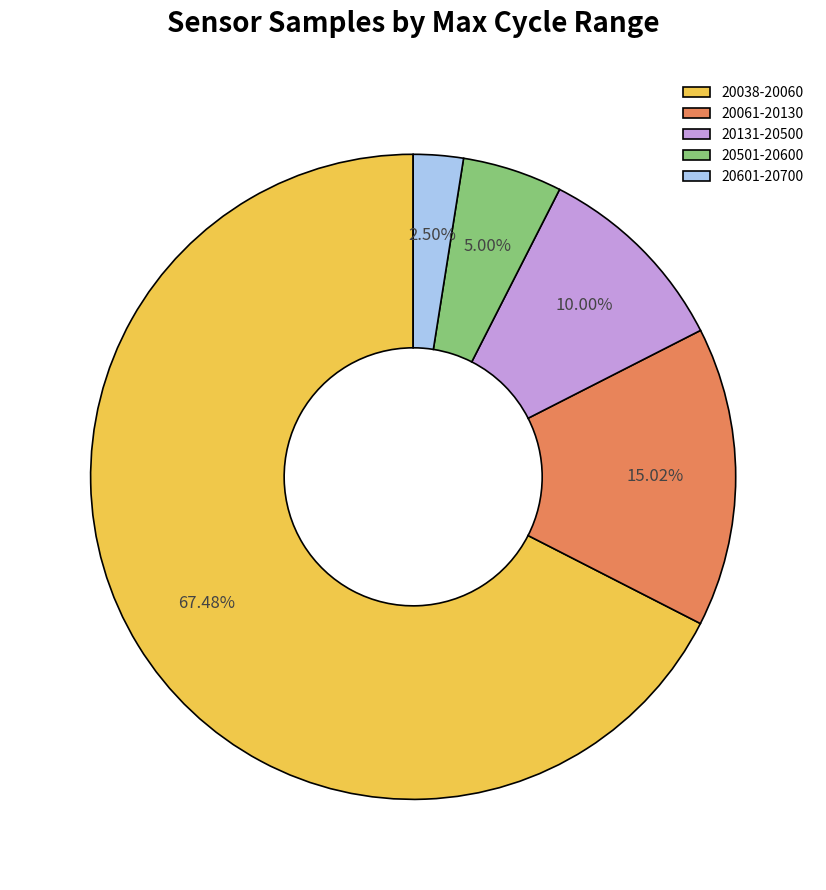

Which has a higher value, 20038-20060 or 20131-20500?

20038-20060